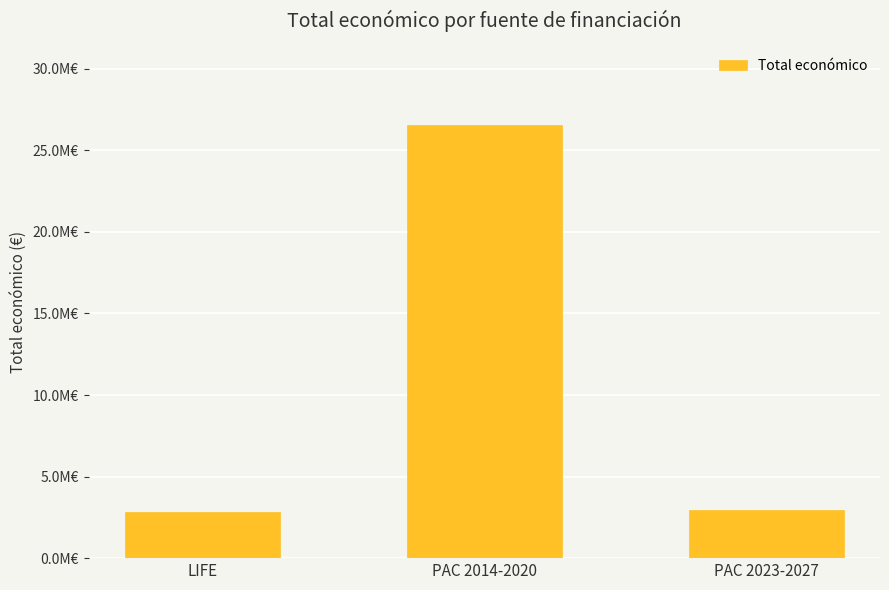

Between PAC 2014-2020 and LIFE, which is larger?

PAC 2014-2020